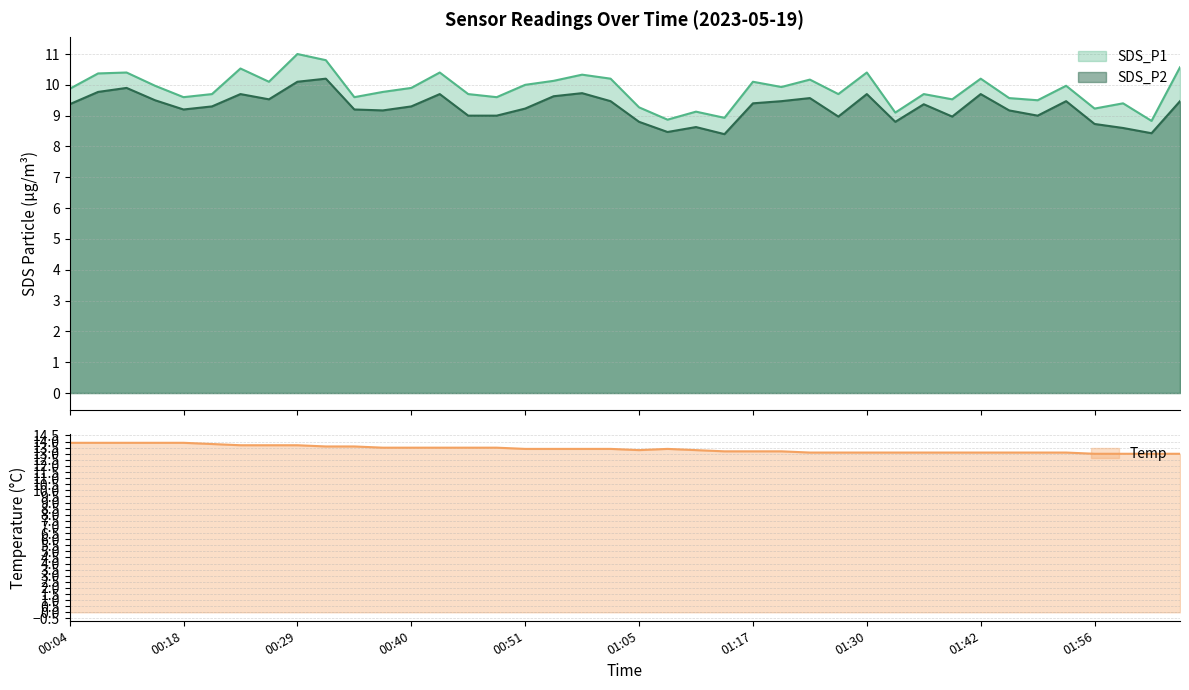

Read the SDS_P2 value at 00:24.

9.7